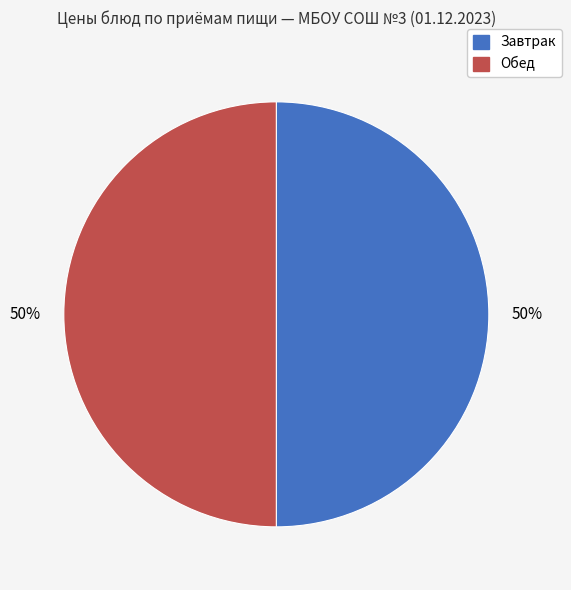

To the nearest percent, what is the average slice percentage?

50%